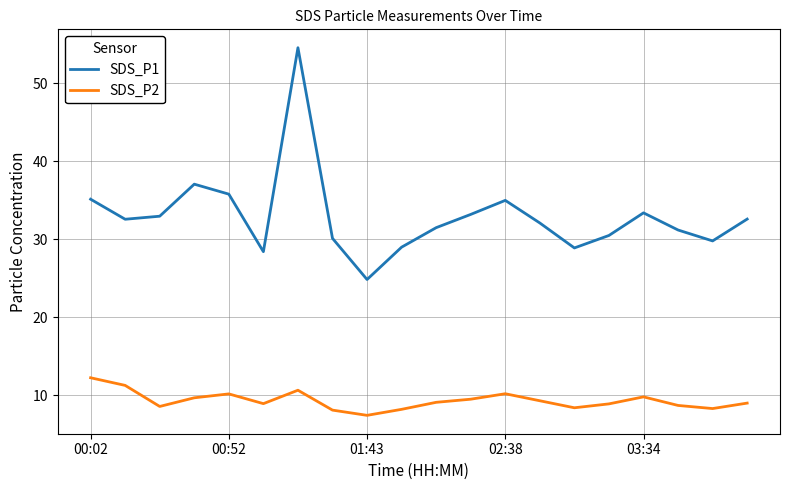

What is the minimum value shown in the chart?

7.4